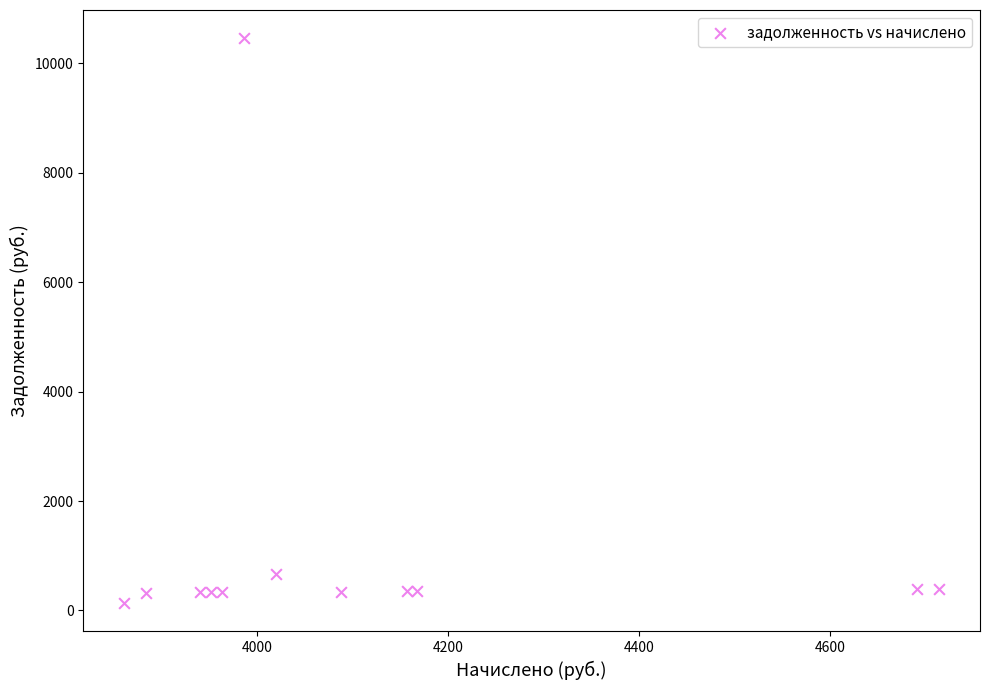

What is the range of X values (max minus min)?

854.2